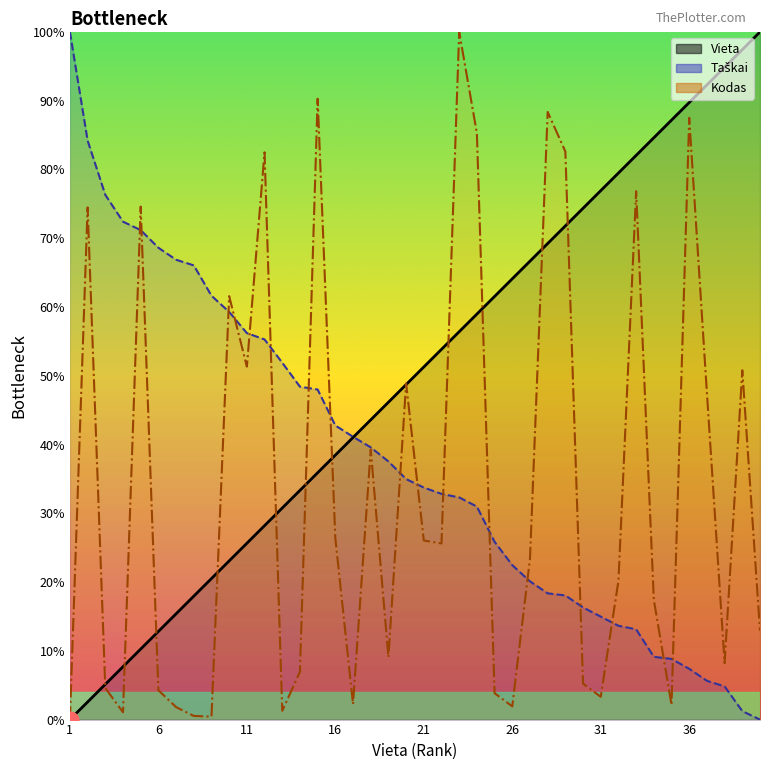

True or false: Vieta has more than 2 points higher than both neighbors.

False